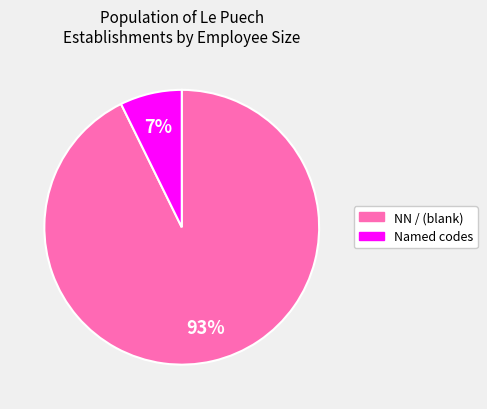

Is there a majority slice in this chart?

Yes